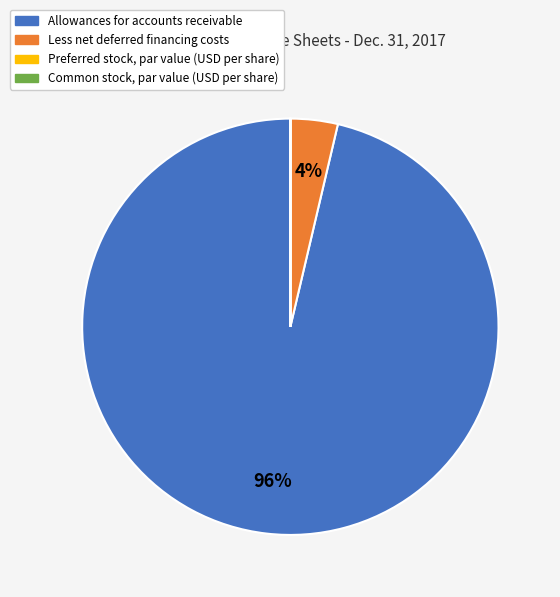

Which category has the biggest portion of the pie?

Allowances for accounts receivable